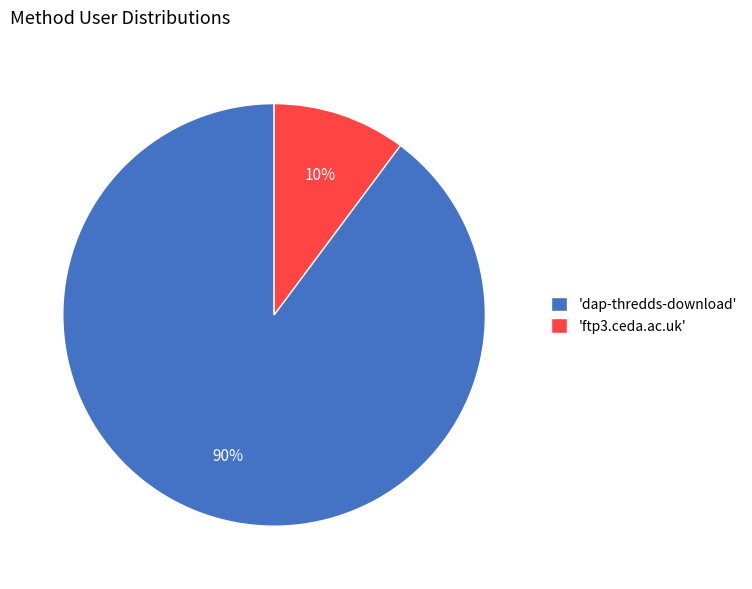

Rank the categories by value from highest to lowest.

'dap-thredds-download', 'ftp3.ceda.ac.uk'